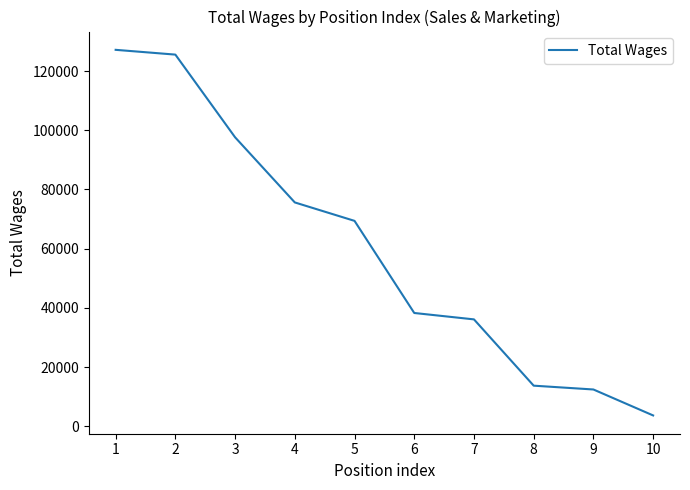

The value at 5 is 109754. True or false?

False